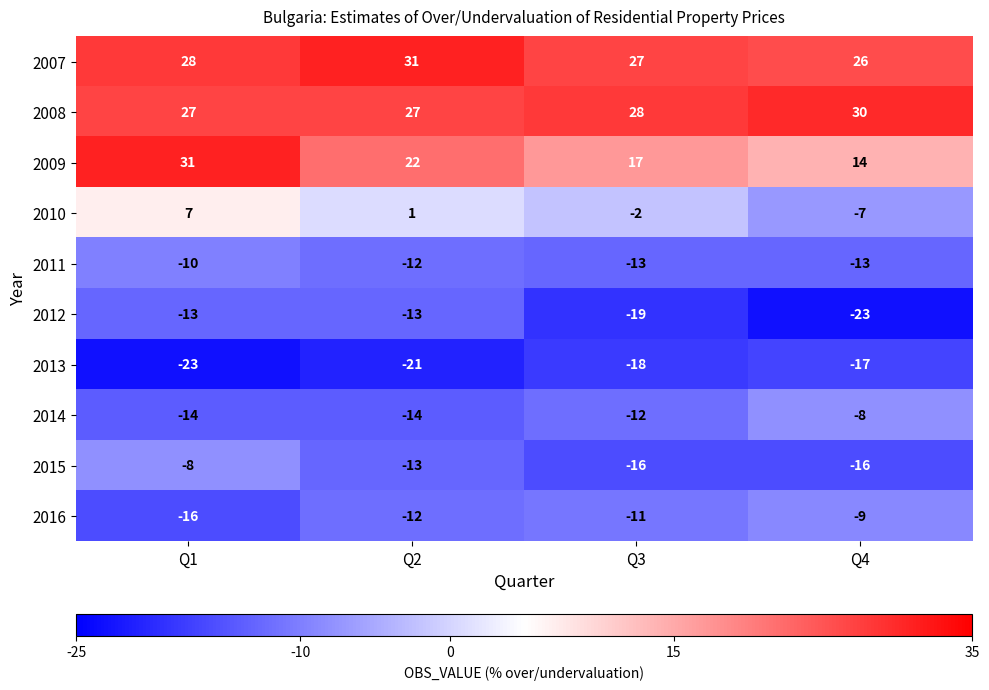

What is the difference between the maximum and second lowest values in the 2014 series?

6